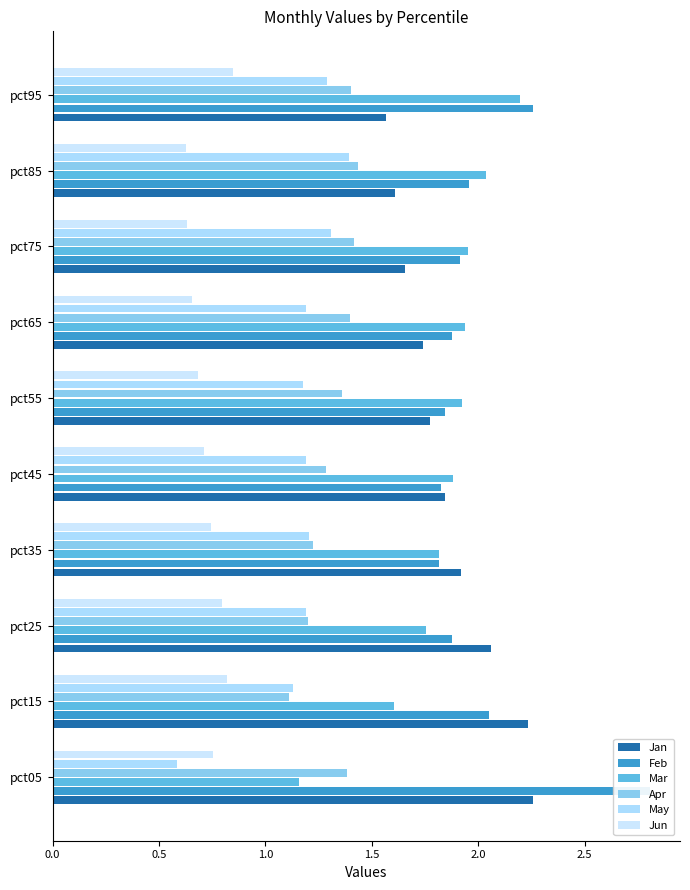

At how many categories does at least one series exceed 0?

10